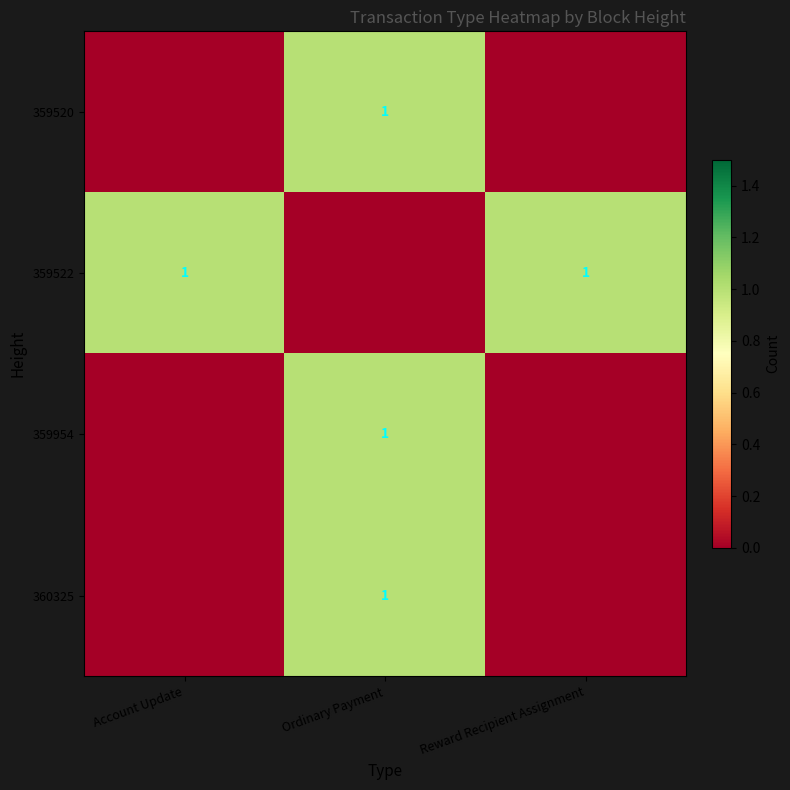

True or false: 360325 has a value of 2 at Ordinary Payment.

False